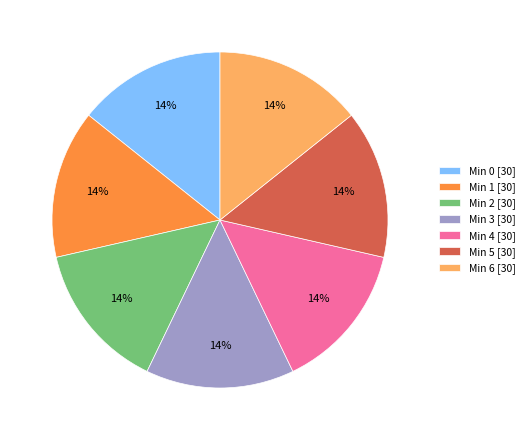

To the nearest percent, what is the average slice percentage?

14%